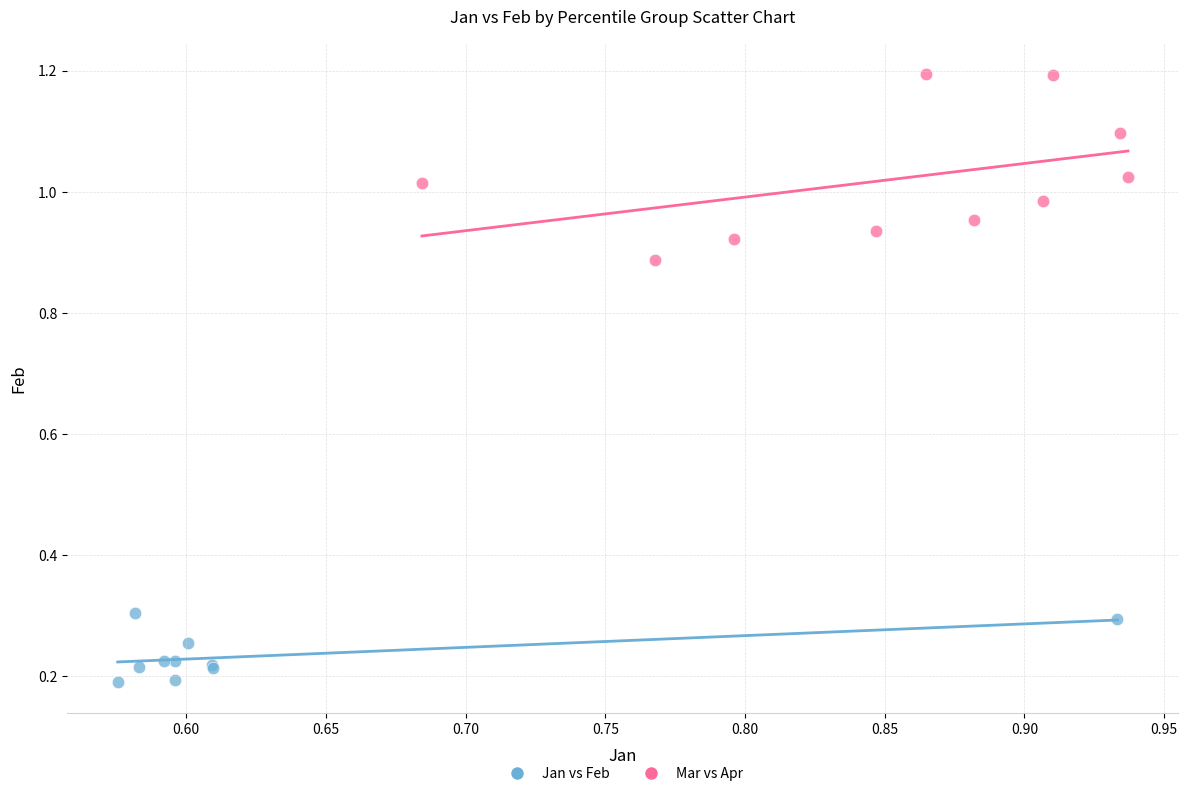

Which series contains the lowest Y value?

Jan vs Feb